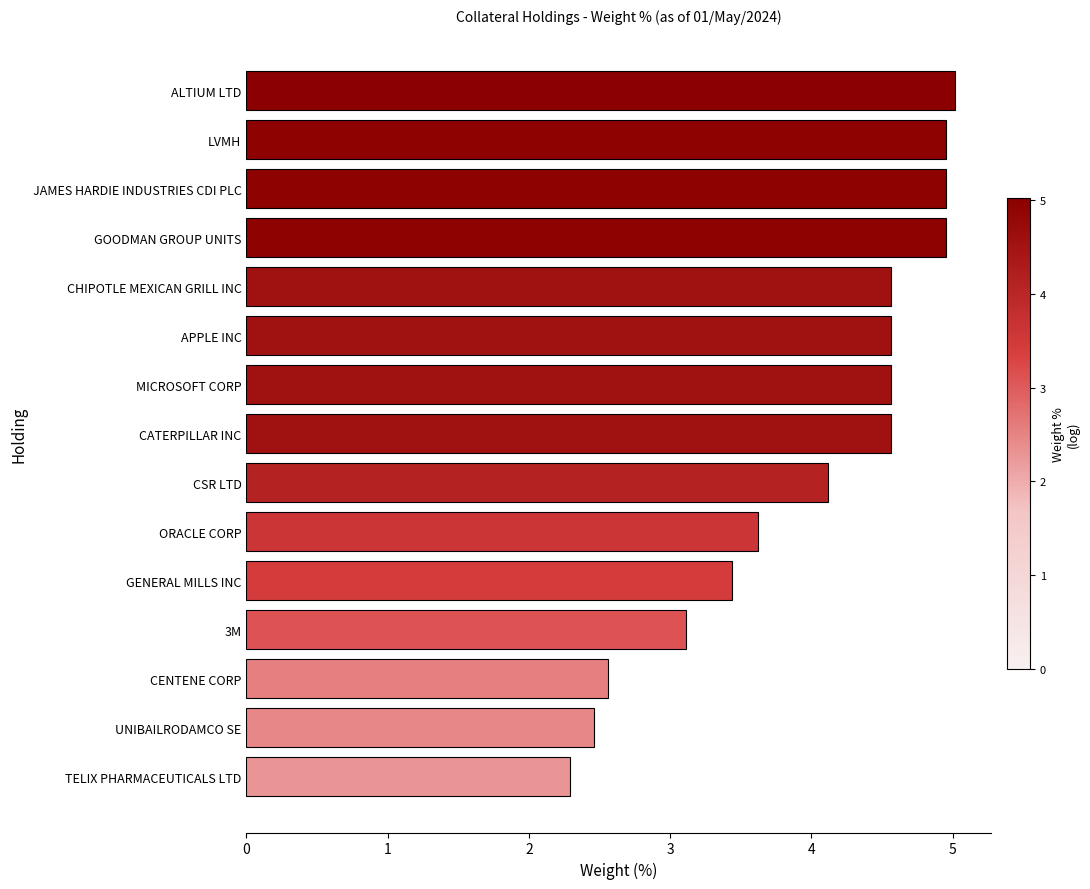

Which has a higher value, CSR LTD or GENERAL MILLS INC?

CSR LTD